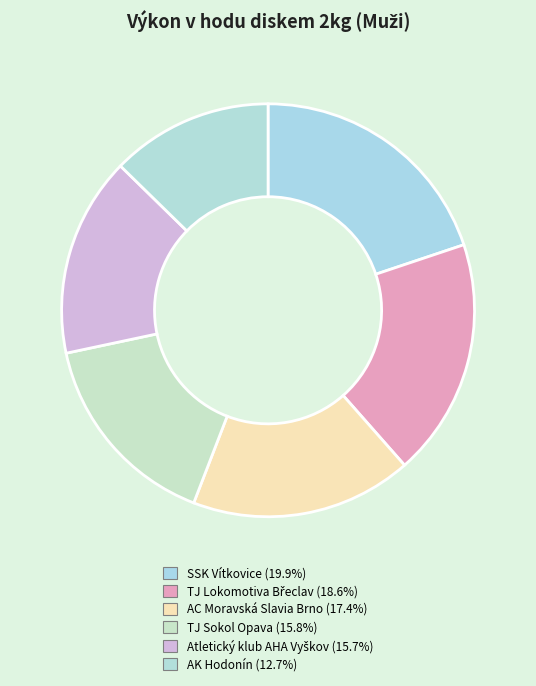

What percentage is the TJ Sokol Opava slice, to the nearest percent?

16%